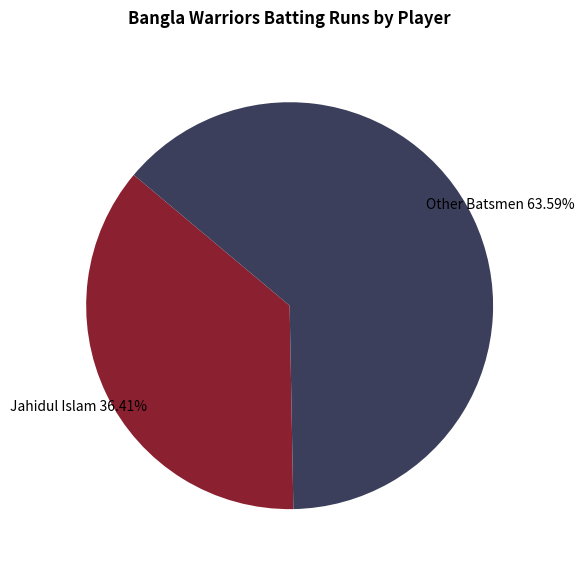

Is the sum of Other Batsmen and Jahidul Islam greater than half?

Yes